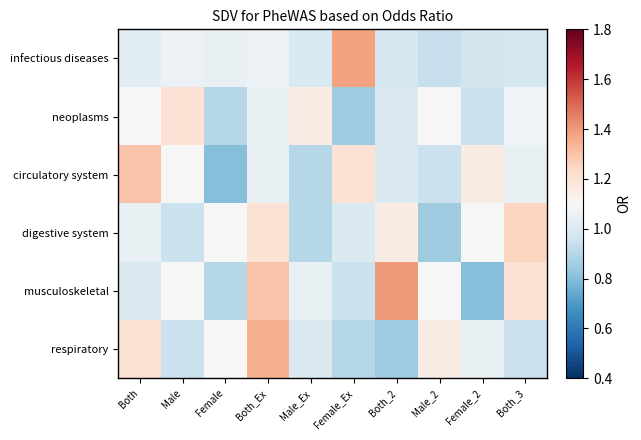

Which series has the largest range (max minus min)?

musculoskeletal